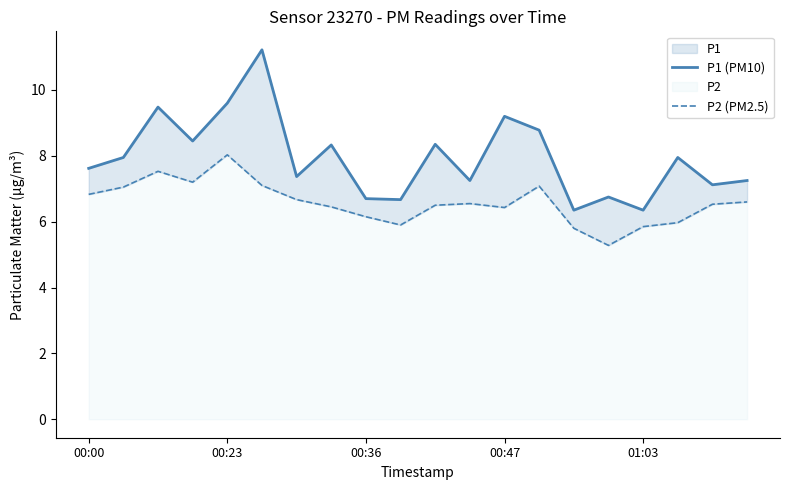

Does the chart have visible grid lines?

No